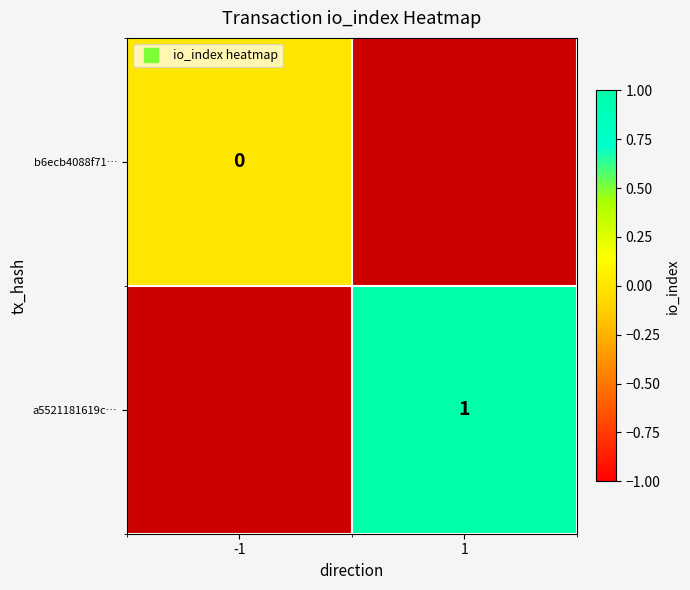

Which series has the largest range (max minus min)?

b6ecb4088f71…